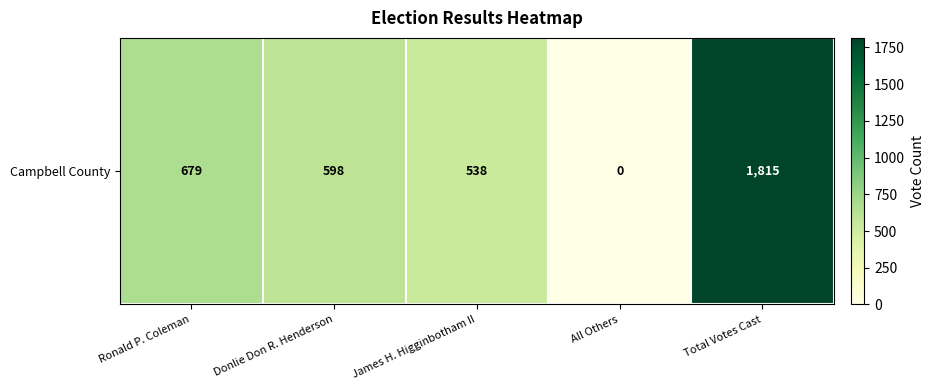

What is the difference between the second highest and second lowest values?

141